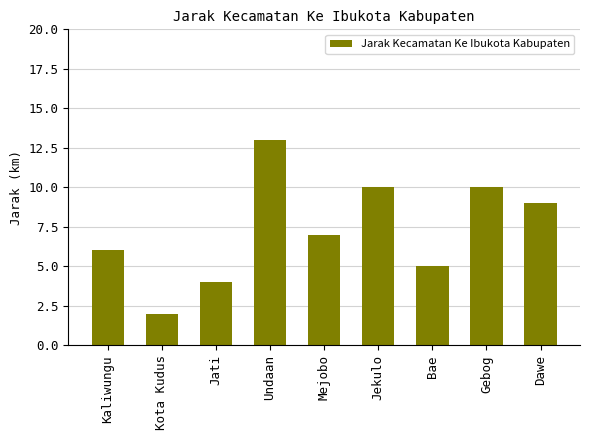

Reading right to left, transcribe all the data shown in this chart.

9	10	5	10	7	13	4	2	6